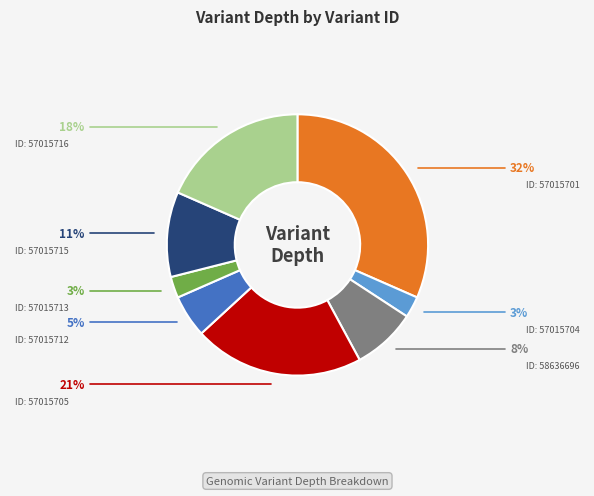

Does any single category account for the majority?

No